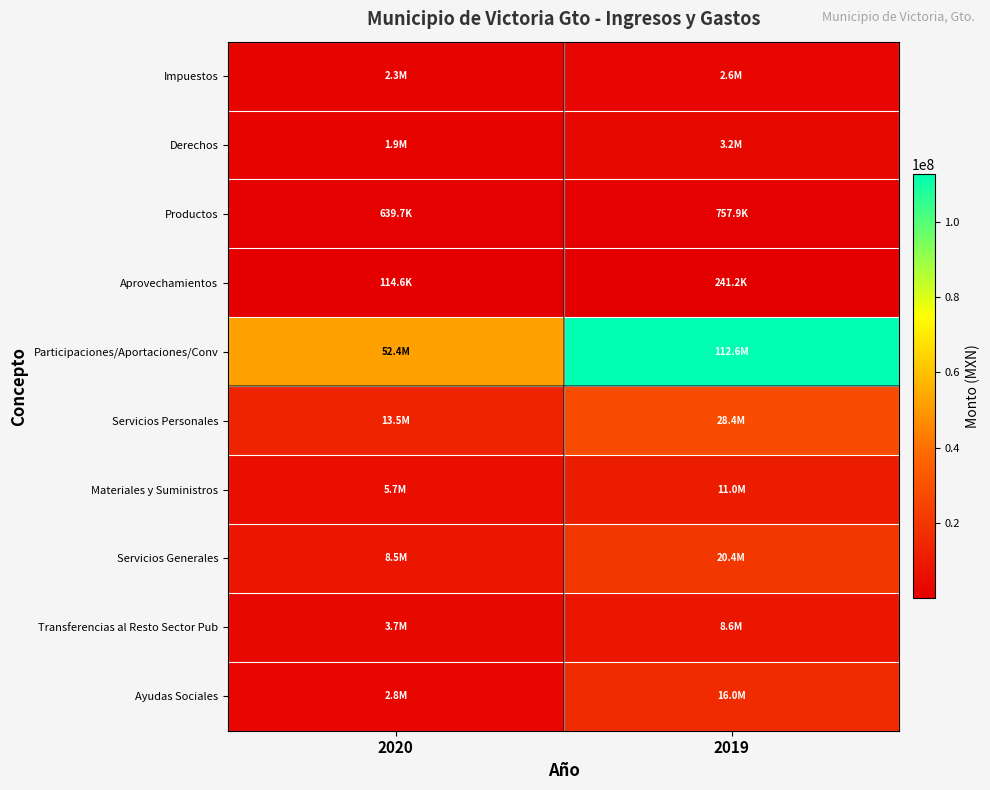

At how many categories does at least one series exceed 74876941?

1